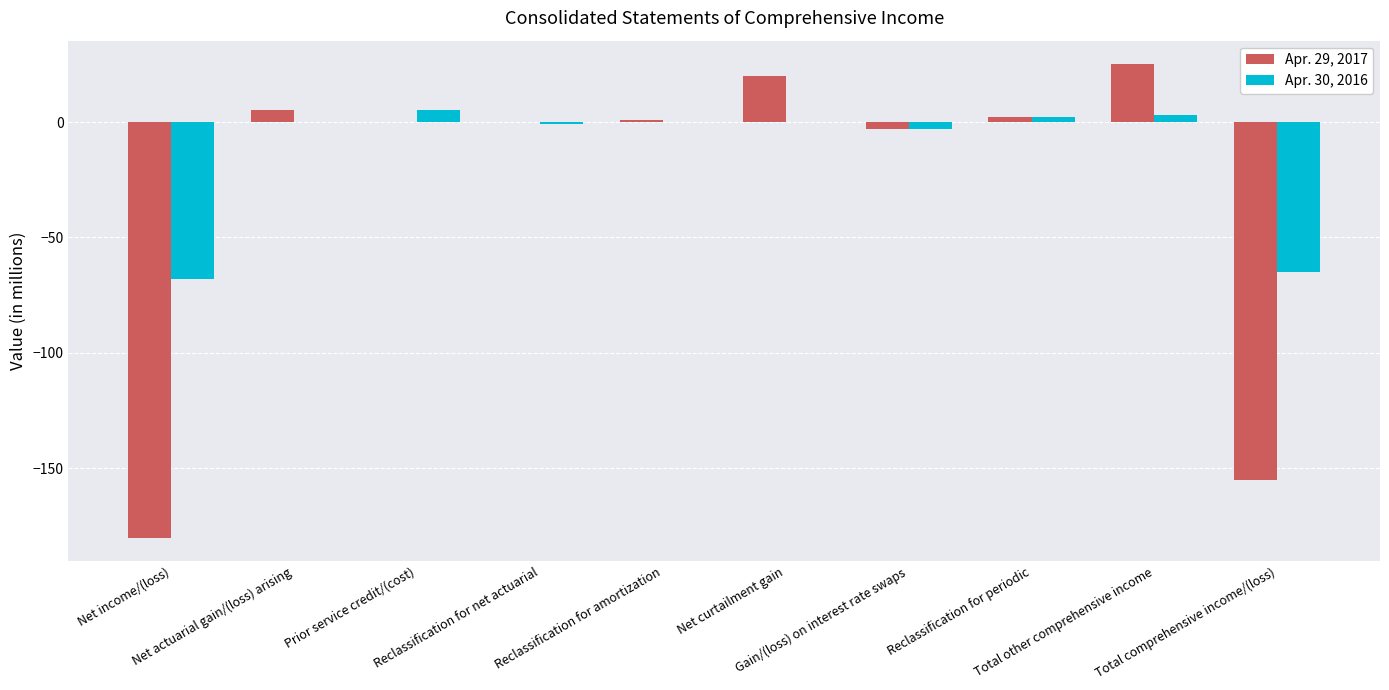

Count the number of data series in this chart.

2